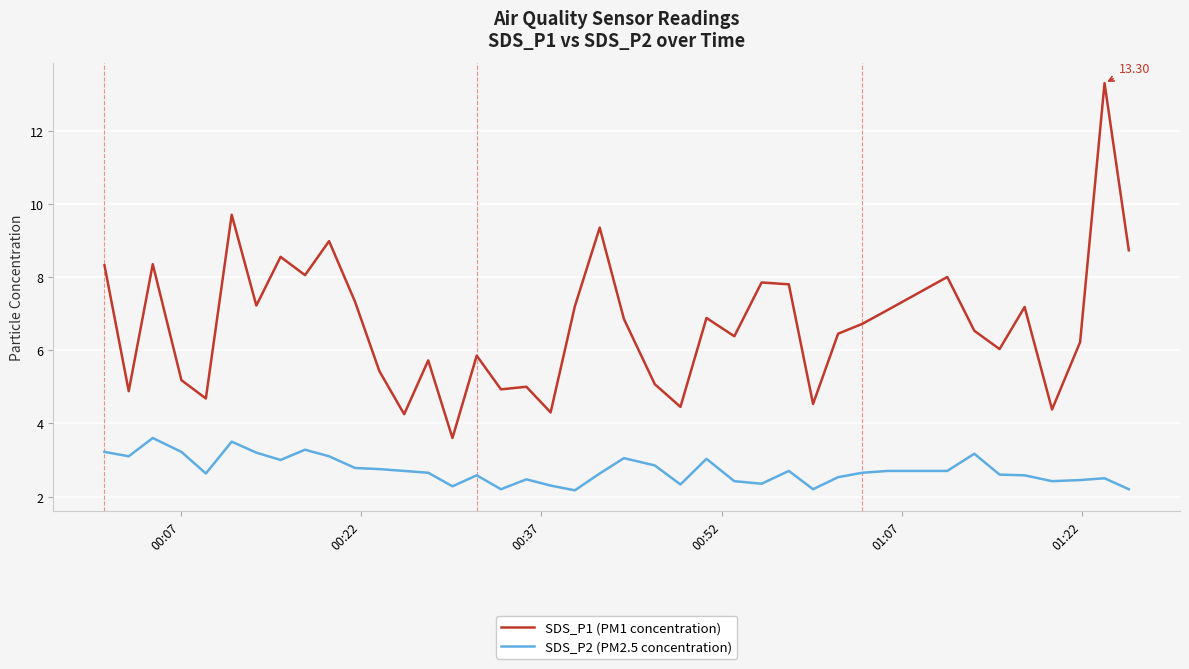

What is the difference between the maximum and minimum values in the SDS_P1 (PM1 concentration) series?

9.7